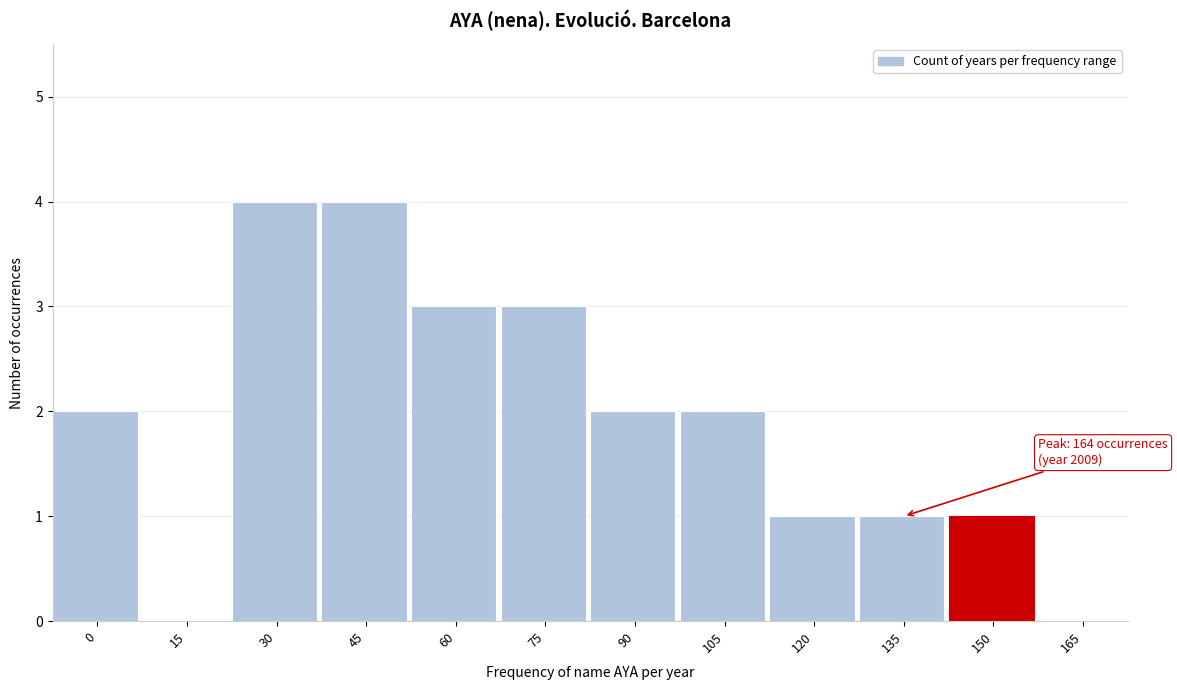

Reading right to left, extract all data points from this chart.

165=0	150=1	135=1	120=1	105=2	90=2	75=3	60=3	45=4	30=4	15=0	0=2